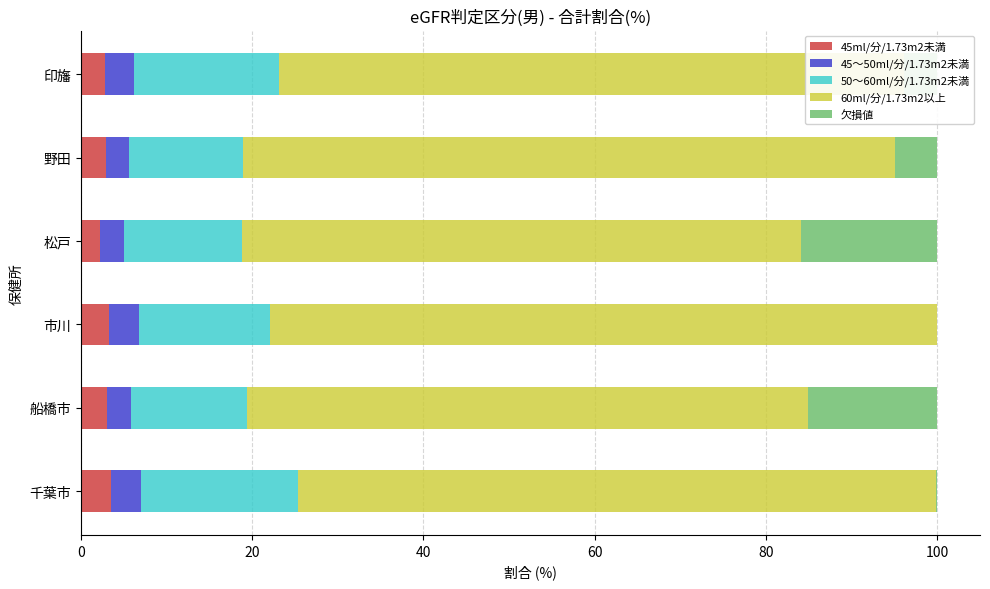

The value of 45ml/分/1.73m2未満 at 市川 is 3.3. True or false?

True